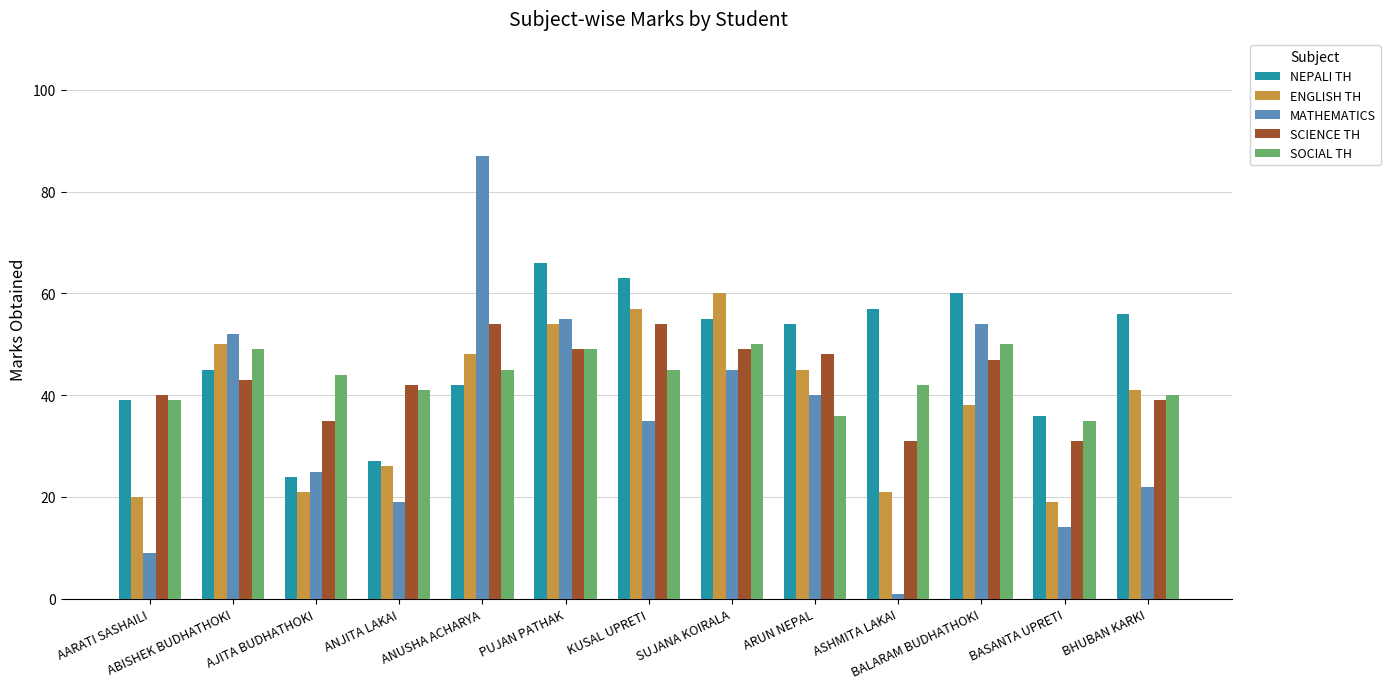

What is the highest value of the NEPALI TH series?

66